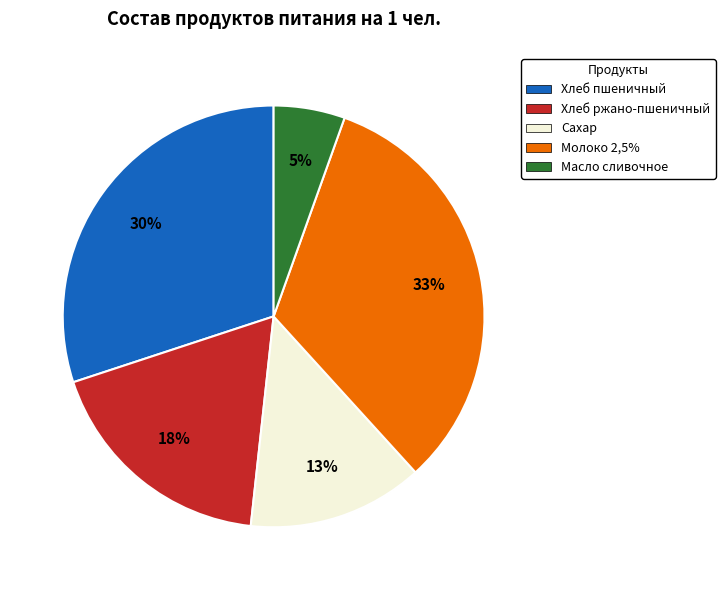

Is there any slice that represents more than half of the pie?

No